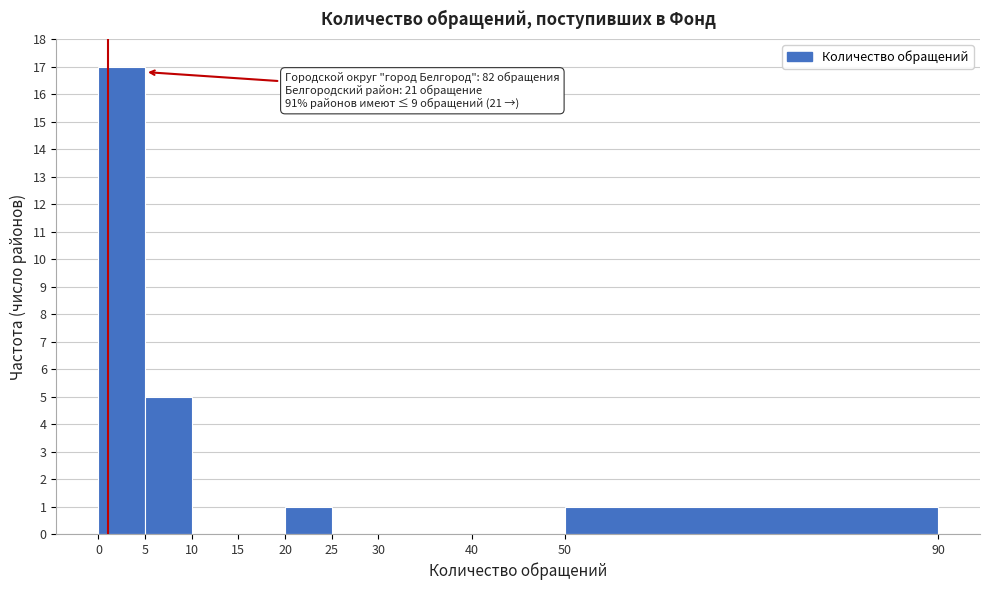

Which range on the x-axis has the tallest bar?

0 to 5